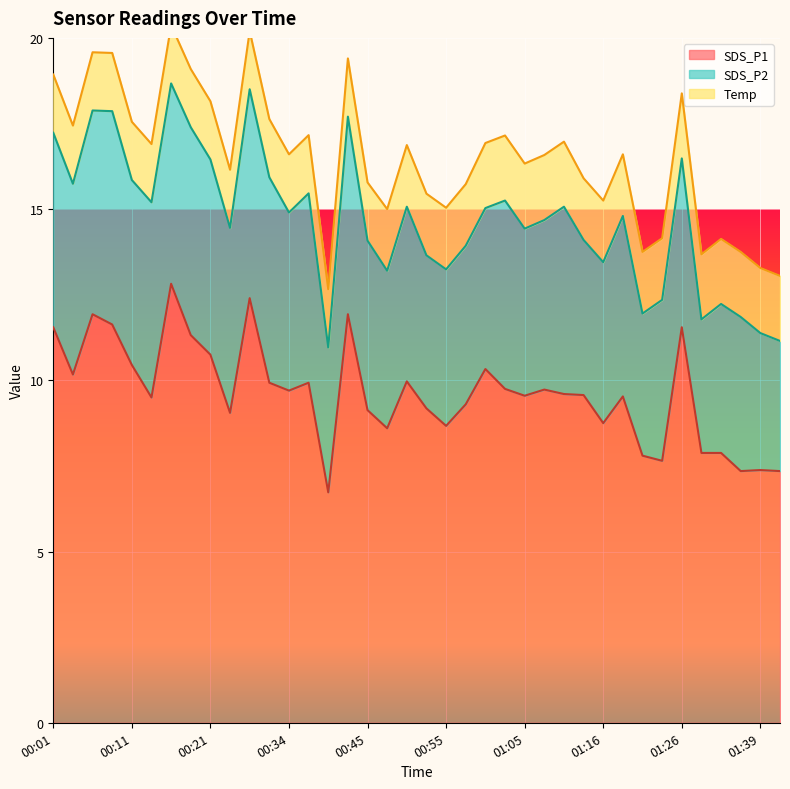

Between 00:58 and 00:26, which is larger?

00:26